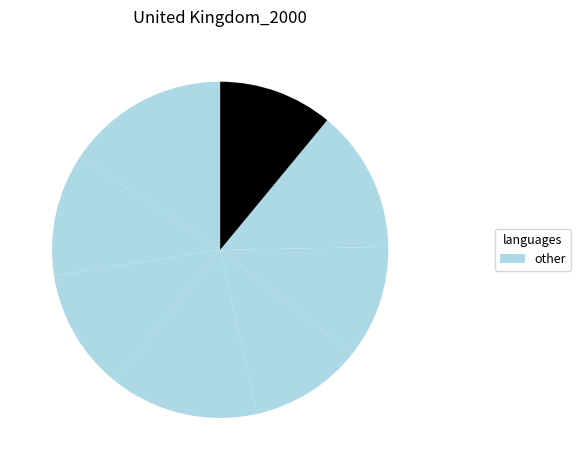

Count the number of slices in the pie.

8